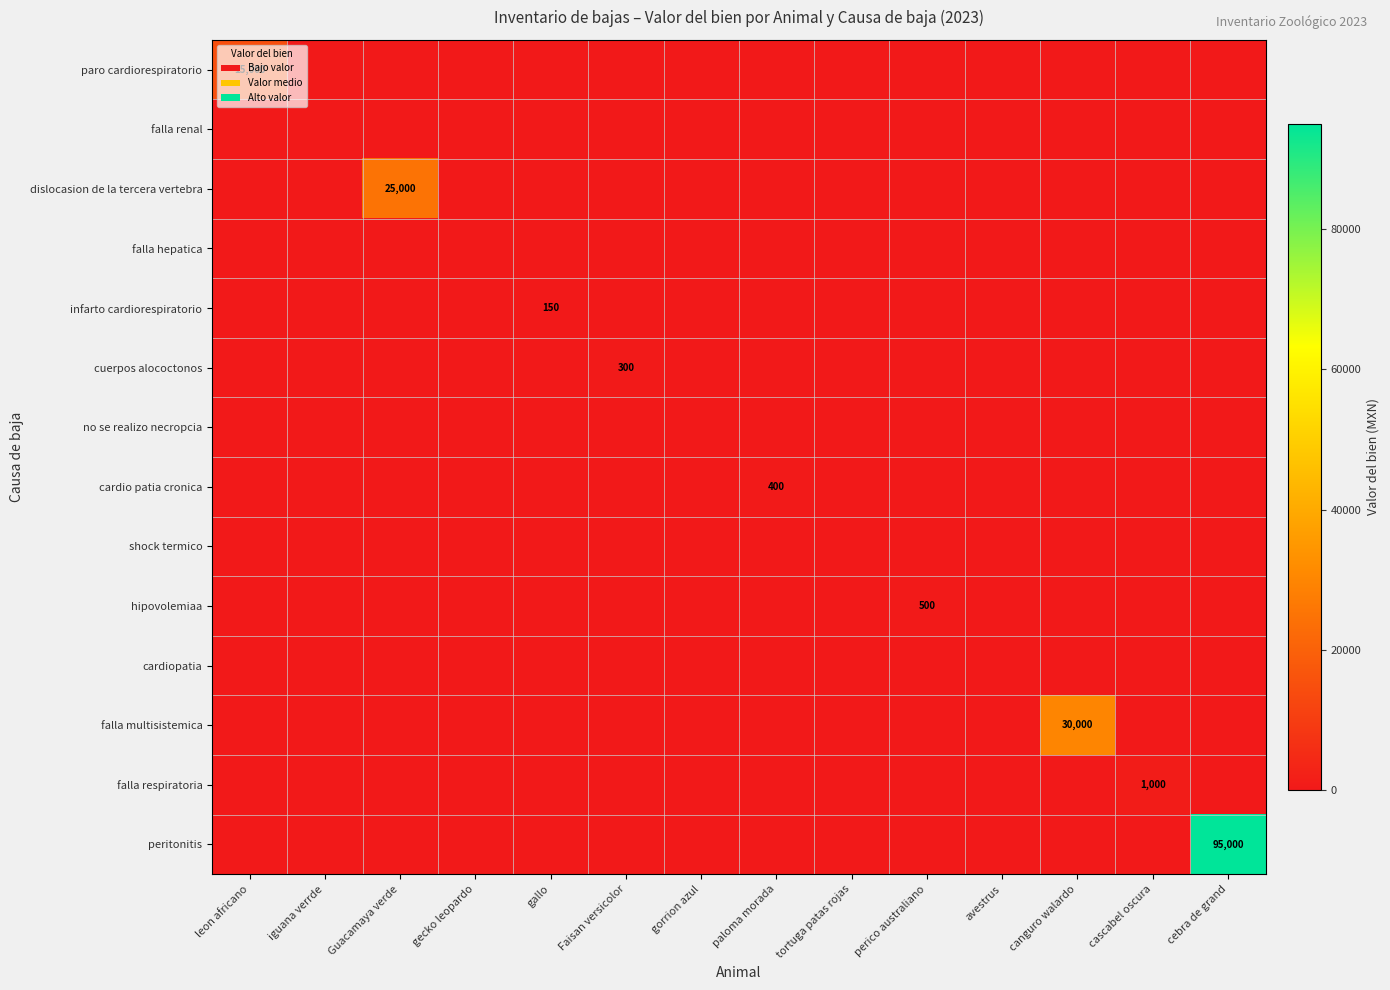

The value of cuerpos alococtonos at Faisan versicolor is 300. True or false?

True